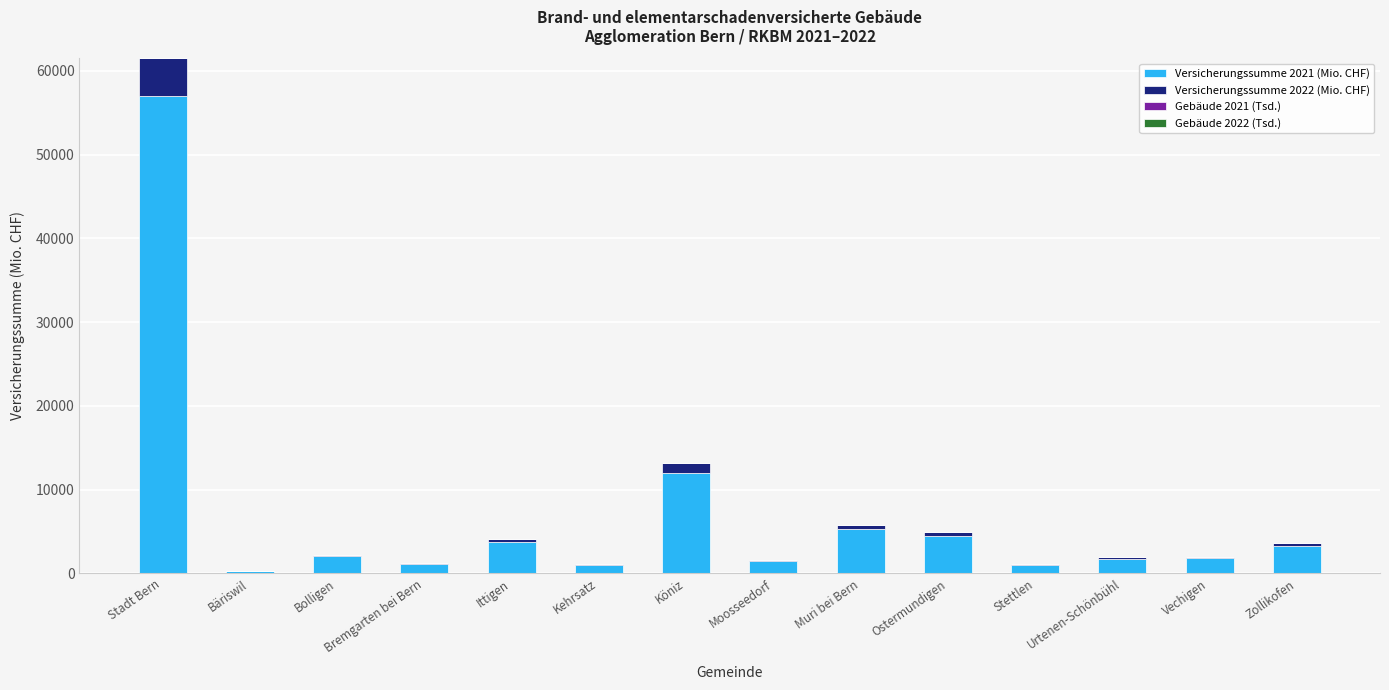

Reading right to left, transcribe all the data shown in this chart.

Versicherungssumme 2021 (Mio. CHF): Zollikofen=3285.9	Vechigen=1851.0	Urtenen-Schönbühl=1754.1	Stettlen=1008.3	Ostermundigen=4497.1	Muri bei Bern=5280.1	Moosseedorf=1482.3	Köniz=11997.5	Kehrsatz=1049.1	Ittigen=3740.7	Bremgarten bei Bern=1116.4	Bolligen=2036.2	Bäriswil=297.0	Stadt Bern=57013.1
Versicherungssumme 2022 (Mio. CHF): Zollikofen=292.8	Vechigen=150.8	Urtenen-Schönbühl=164.8	Stettlen=103.7	Ostermundigen=476.4	Muri bei Bern=487.4	Moosseedorf=83.3	Köniz=1127.2	Kehrsatz=75.3	Ittigen=361.8	Bremgarten bei Bern=88.8	Bolligen=155.9	Bäriswil=30.0	Stadt Bern=4478.1
Gebäude 2021 (Tsd.): Zollikofen=2.4	Vechigen=2.4	Urtenen-Schönbühl=1.3	Stettlen=1.0	Ostermundigen=2.8	Muri bei Bern=4.1	Moosseedorf=0.9	Köniz=10.0	Kehrsatz=1.2	Ittigen=2.3	Bremgarten bei Bern=1.6	Bolligen=2.2	Bäriswil=0.5	Stadt Bern=20.3
Gebäude 2022 (Tsd.): Zollikofen=-0.0	Vechigen=-0.0	Urtenen-Schönbühl=-0.0	Stettlen=-0.0	Ostermundigen=0.0	Muri bei Bern=-0.0	Moosseedorf=0.0	Köniz=-0.0	Kehrsatz=-0.0	Ittigen=0.0	Bremgarten bei Bern=-0.0	Bolligen=-0.0	Bäriswil=0.0	Stadt Bern=-0.0